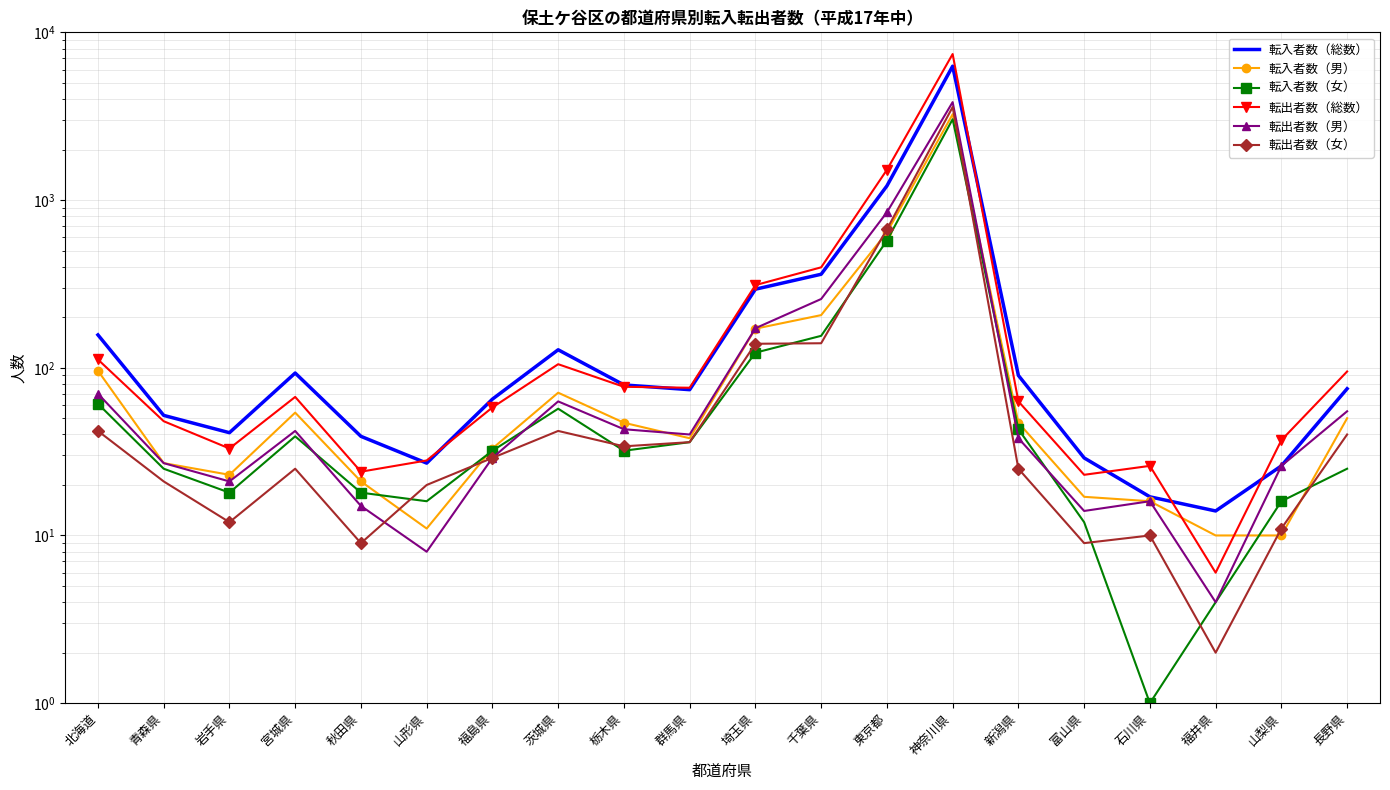

After their last crossing, which series has the higher values: 転入者数（女） or 転出者数（男）?

転出者数（男）